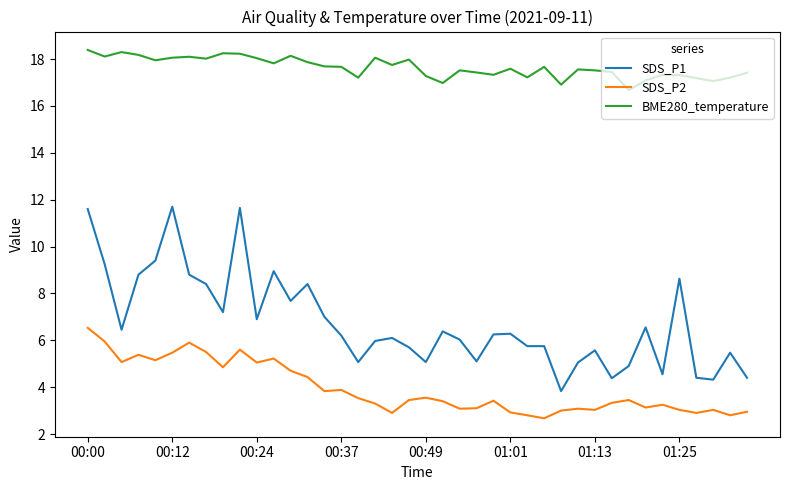

What are all the series names shown in the legend?

SDS_P1, SDS_P2, BME280_temperature